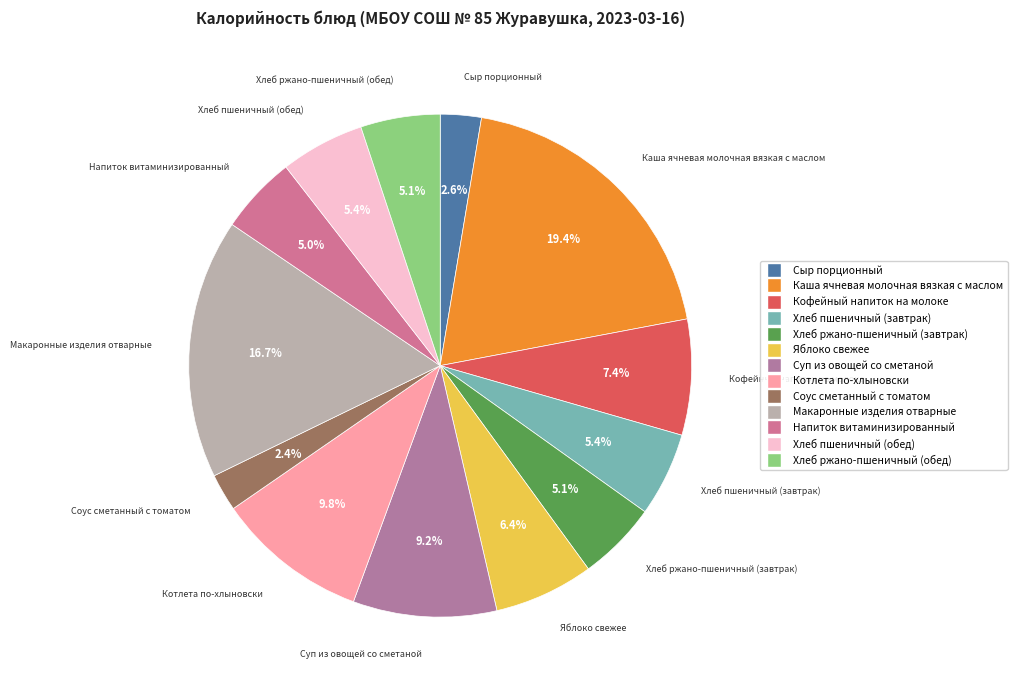

What is the total percentage of Кофейный напиток на молоке and Хлеб ржано-пшеничный (обед)?

12.5%